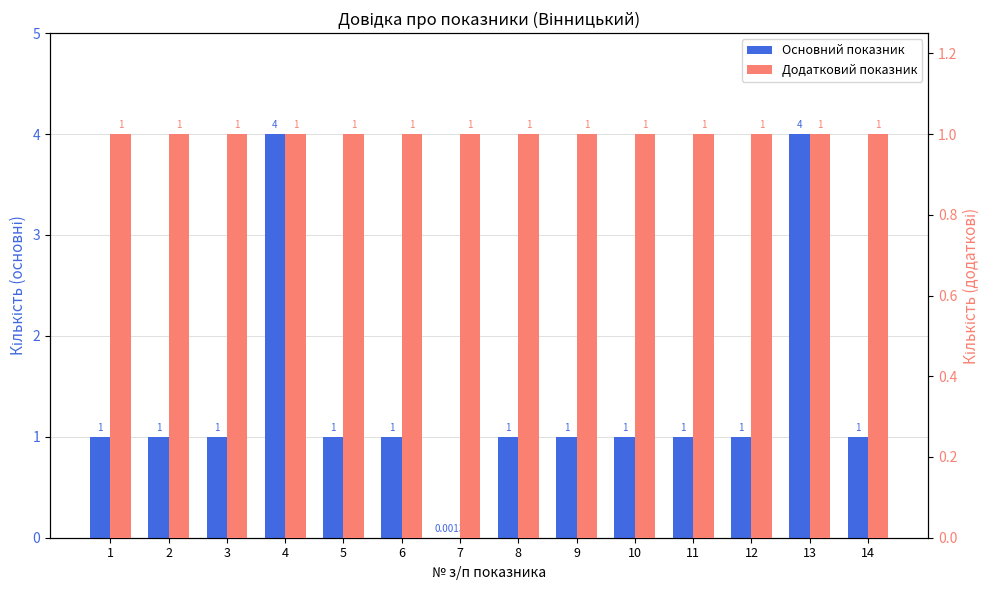

Which has a higher value, 7 or 1?

1